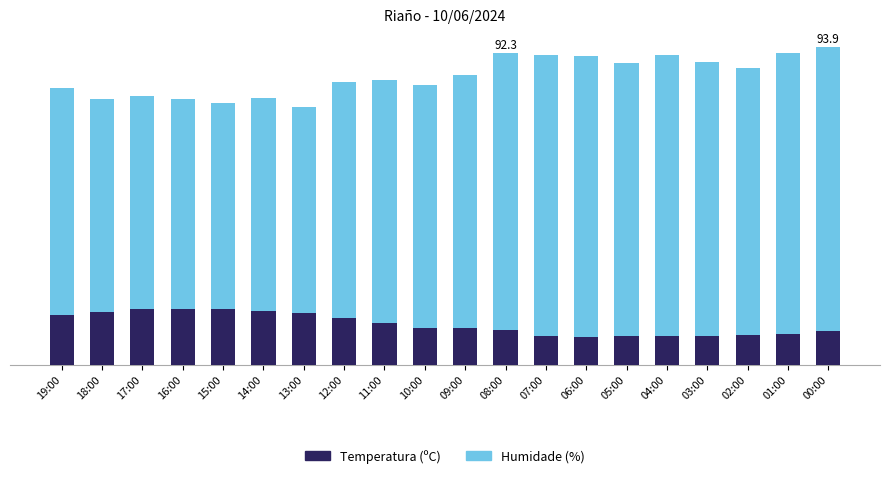

What is the difference between the Humidade (%) values at 14:00 and 01:00?

20.0